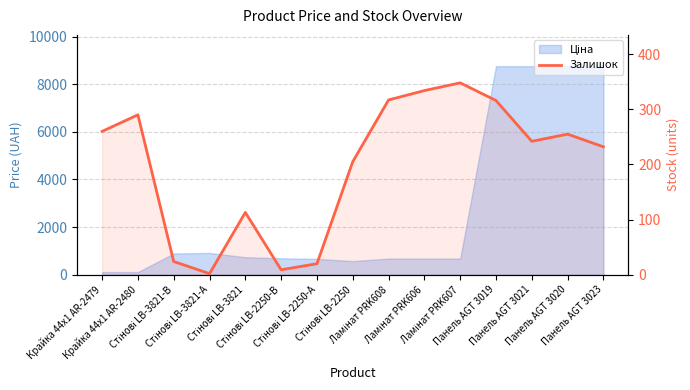

Reading left to right, extract all data points from this chart.

260	290	24	2	113	9	20	205	317	334	348	316	242	255	232